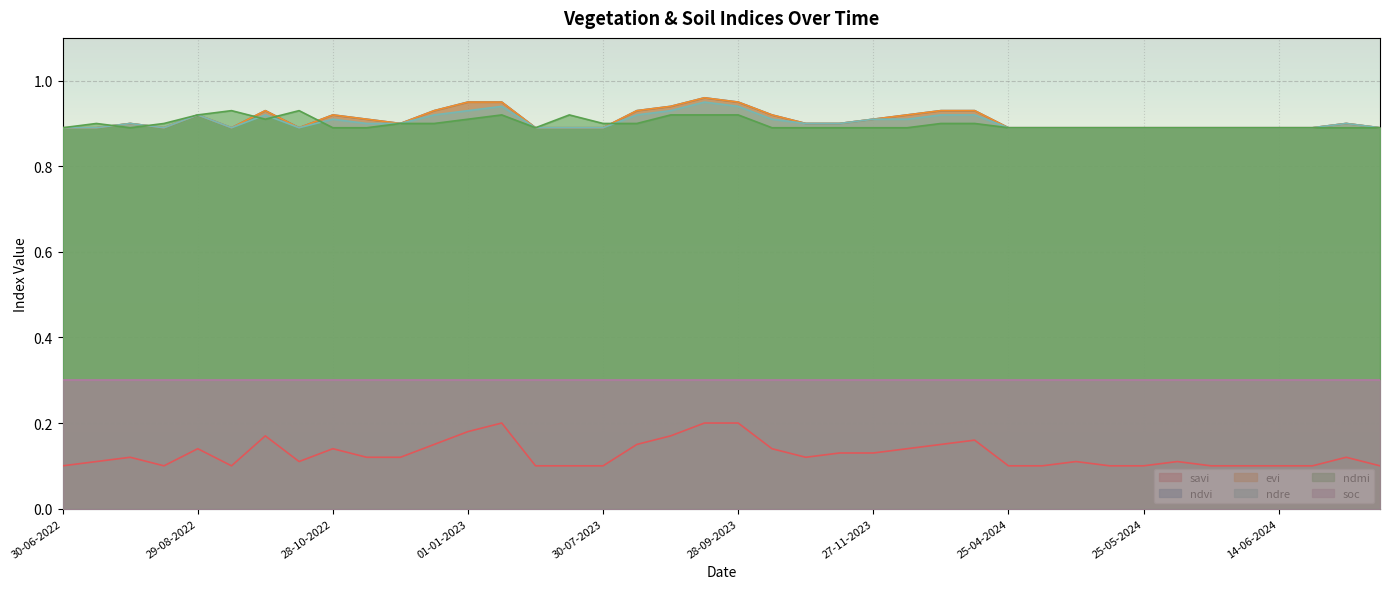

At which category is the sum across all series the highest?

13-09-2023